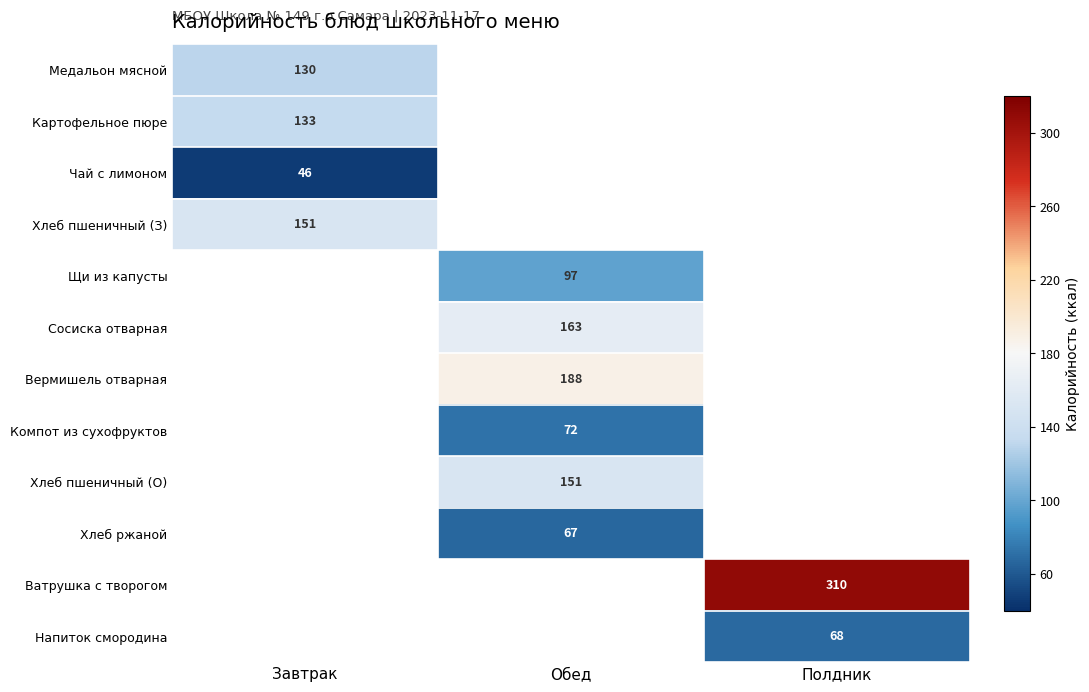

Which has a higher value, Полдник or Завтрак?

Завтрак